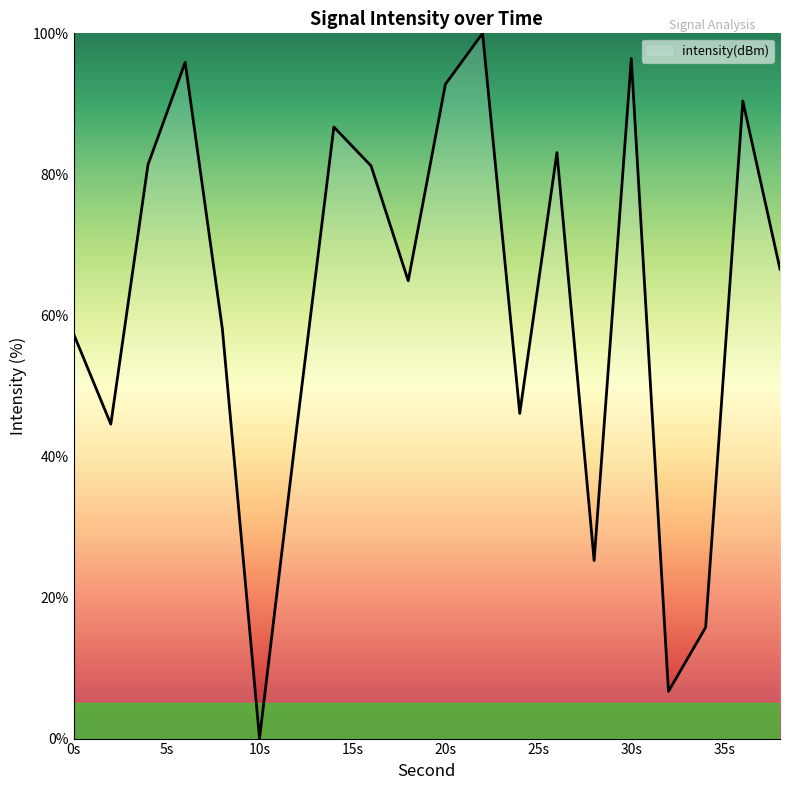

Count the number of values greater than 66.

10